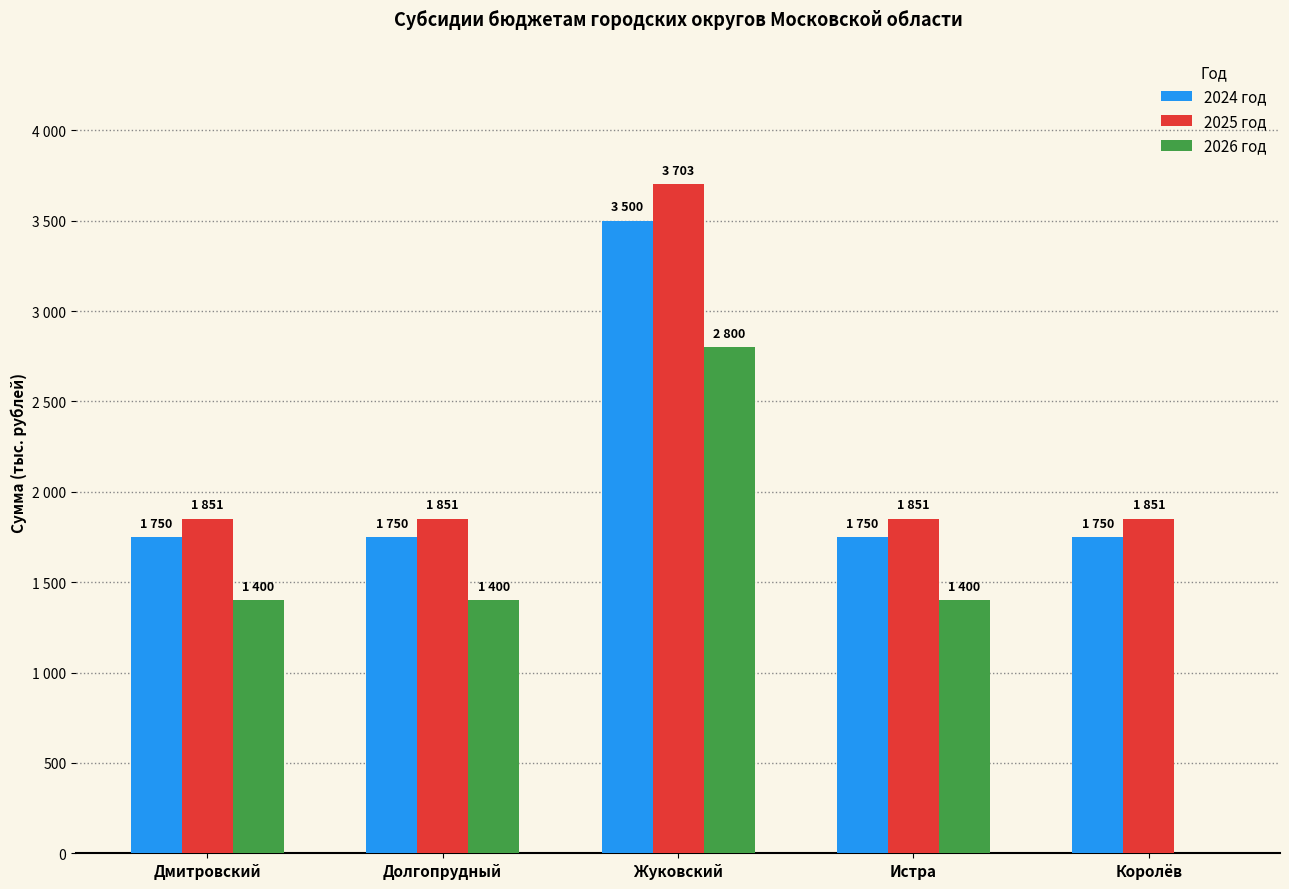

Which category has the highest value across all series?

Жуковский